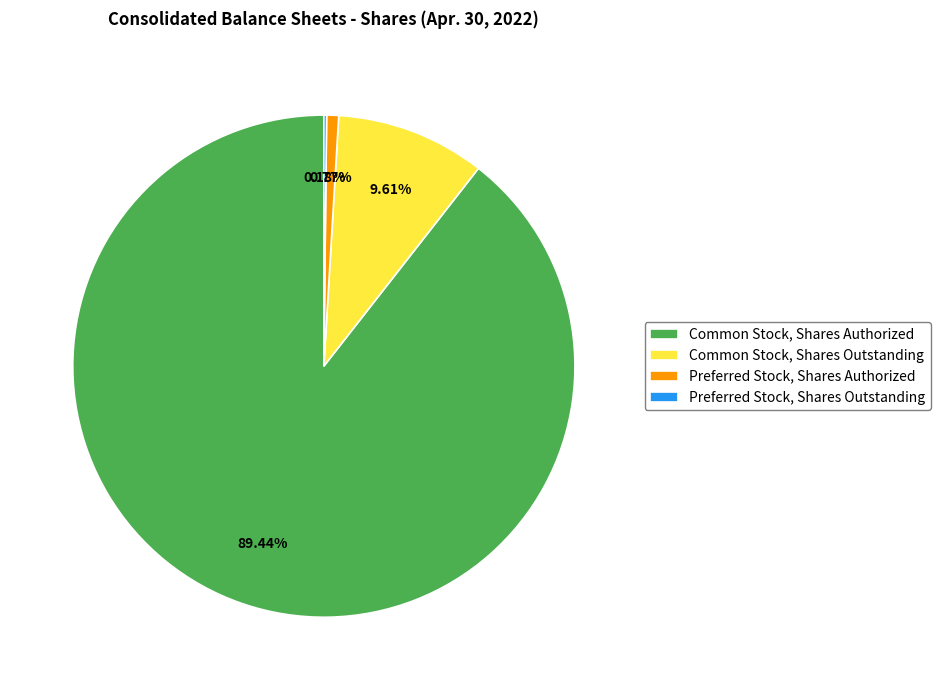

Is the sum of Common Stock, Shares Outstanding and Preferred Stock, Shares Authorized greater than half?

No